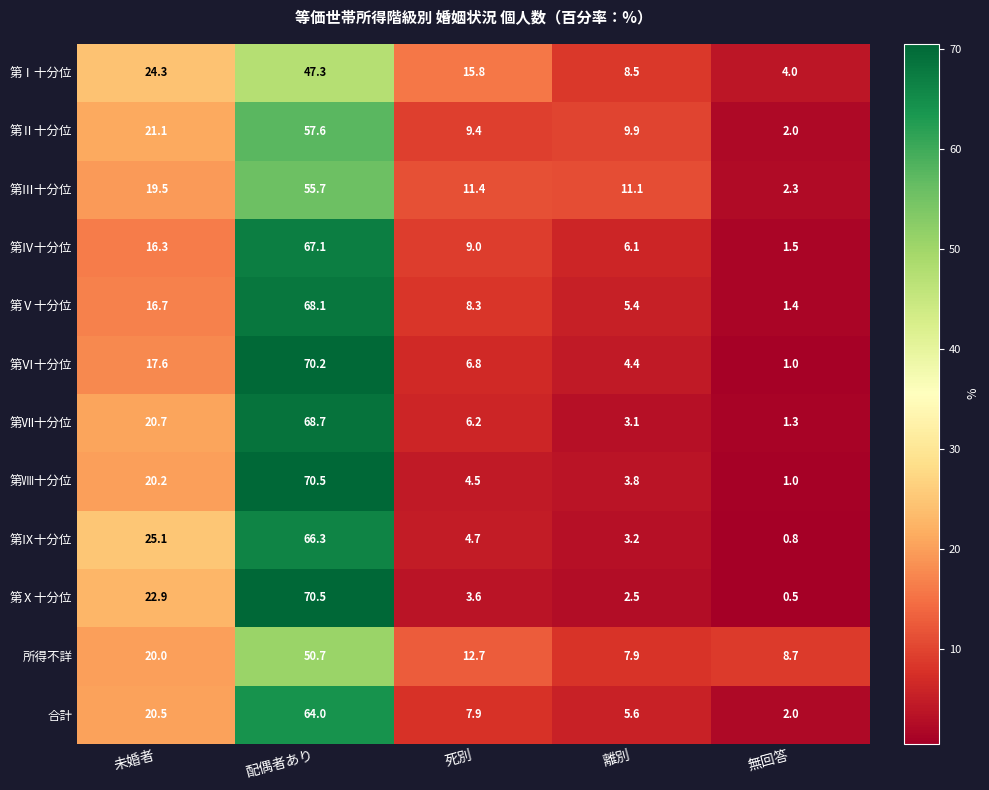

What is the spread (max minus min) of values at 無回答?

8.2